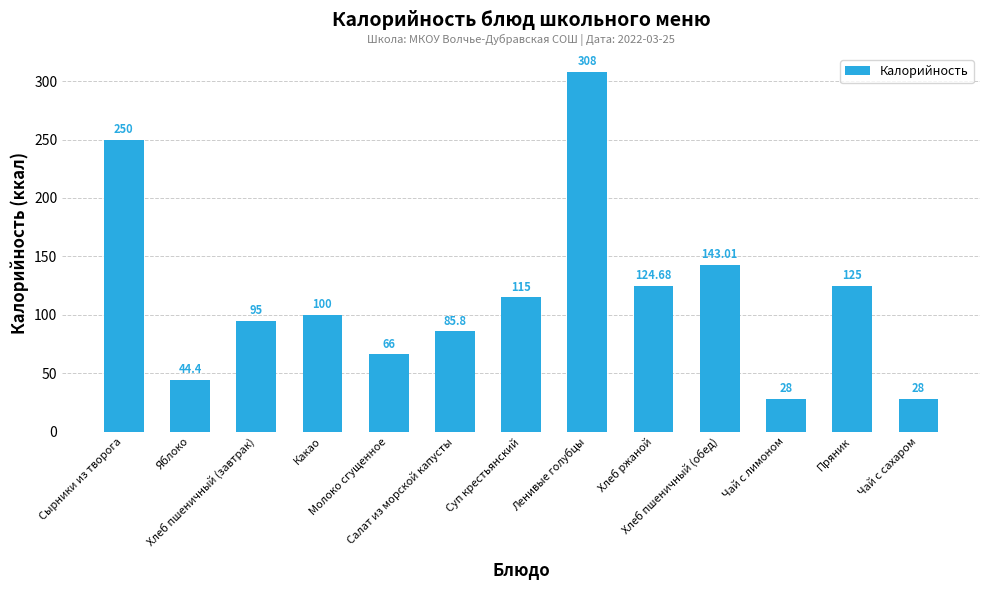

What is the maximum value shown in the chart?

308.0